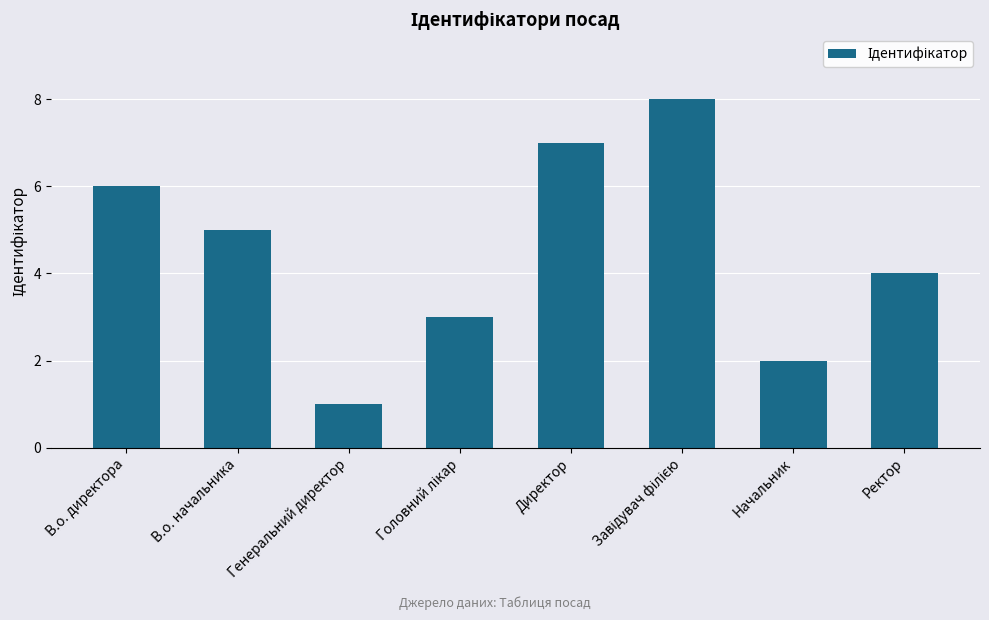

Which has a higher value, В.о. директора or Начальник?

В.о. директора